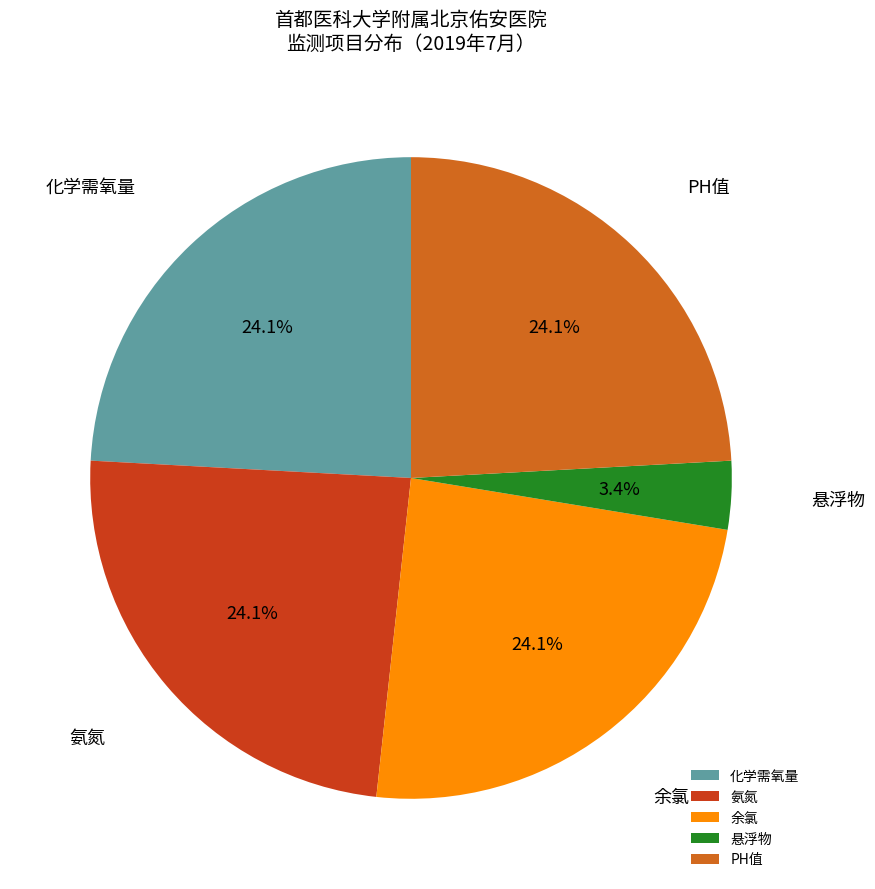

Between 悬浮物 and 余氯, which is larger?

余氯